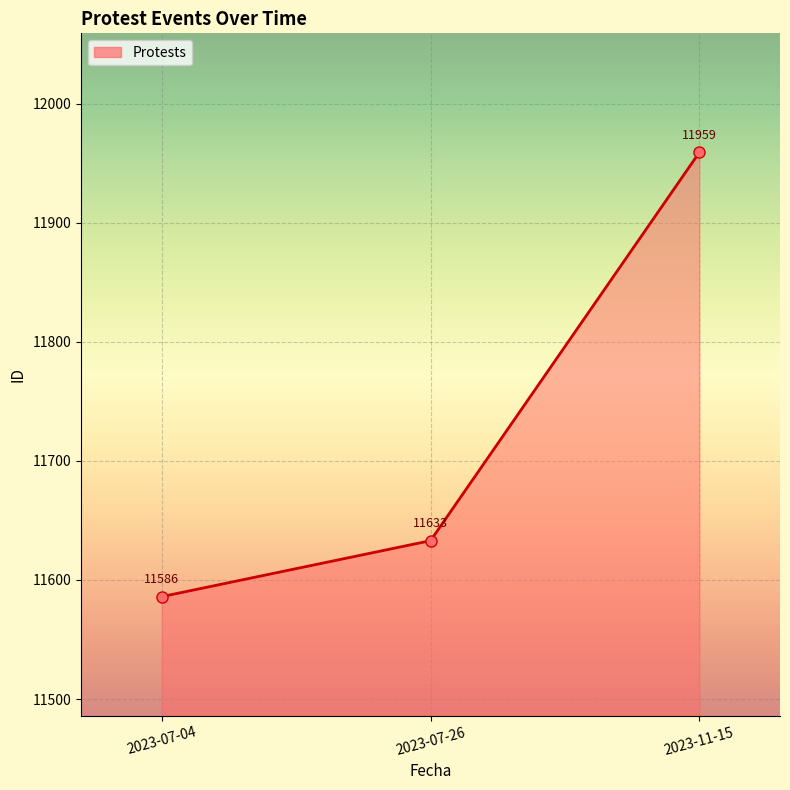

Rank the categories by value from highest to lowest.

2023-11-15, 2023-07-26, 2023-07-04